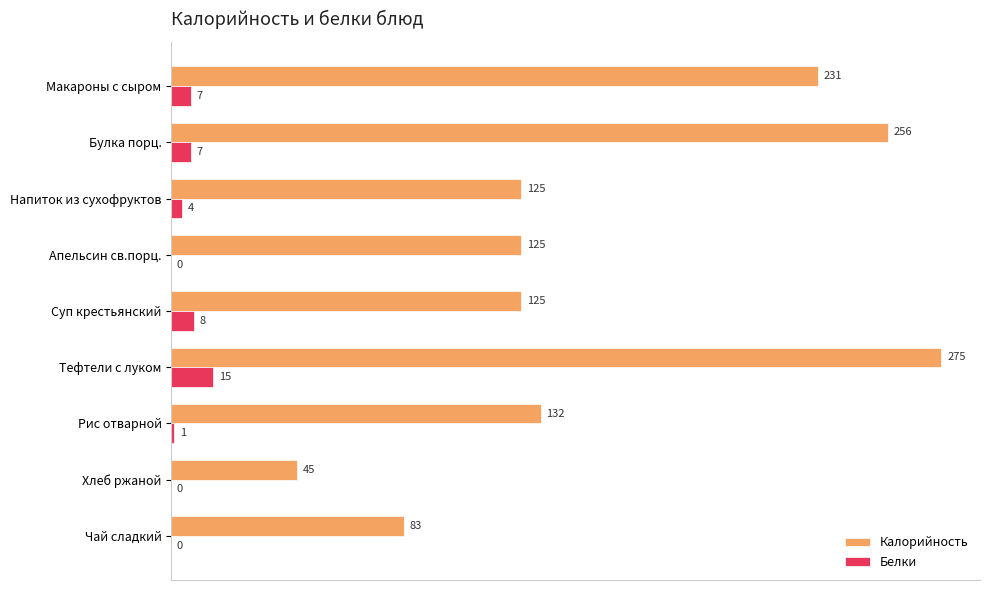

What is the sum of the Белки values at Тефтели с луком and Апельсин св.порц.?

15